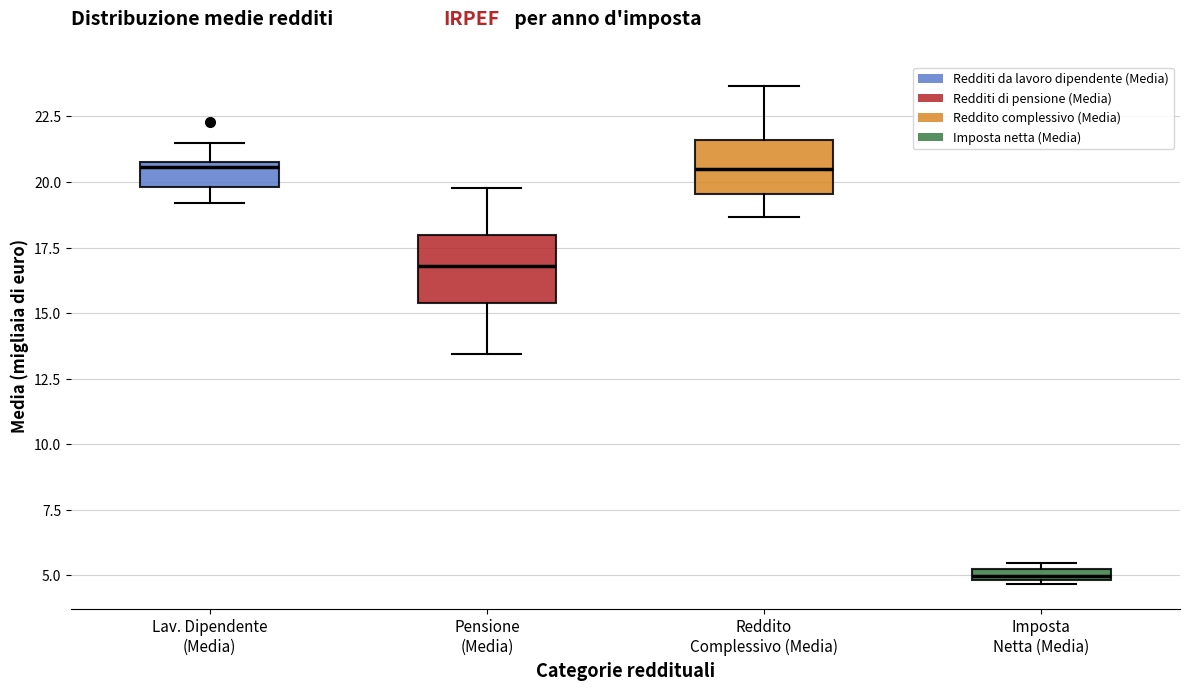

Which box is the tallest, from its lower edge to its upper edge?

Pensione (Media)